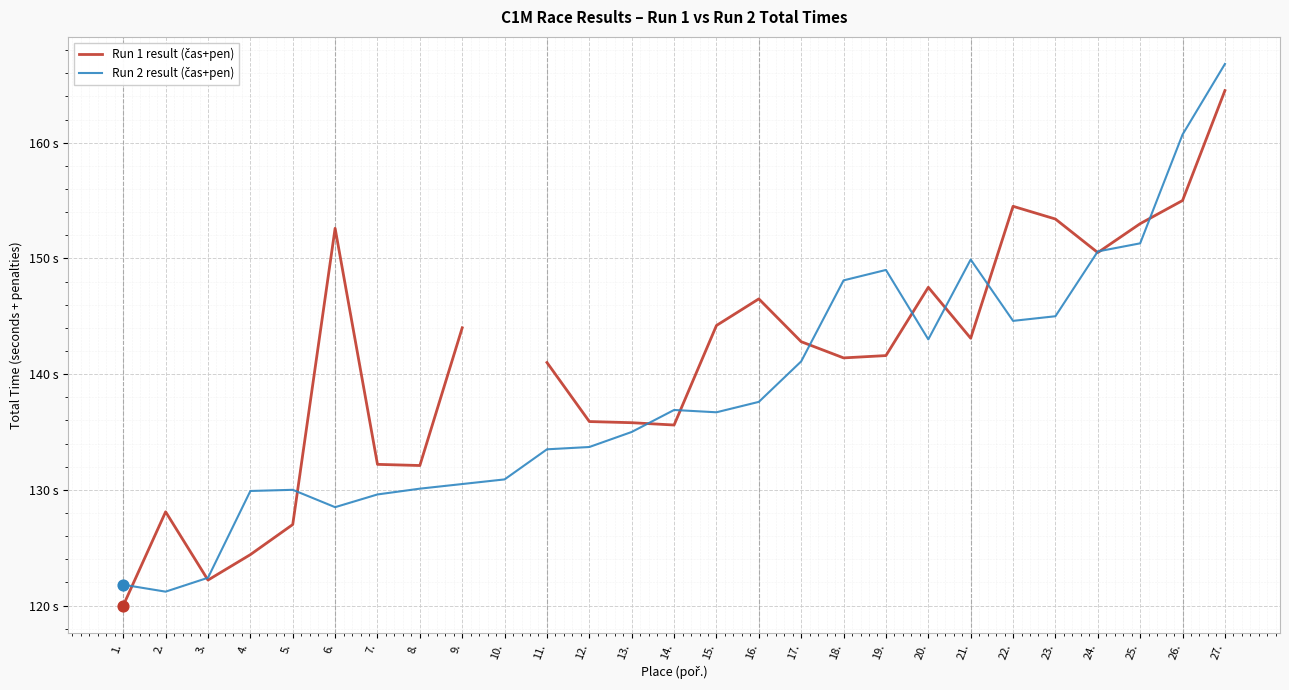

Which series has the largest Y range (max minus min)?

Run 2 result (čas+pen)